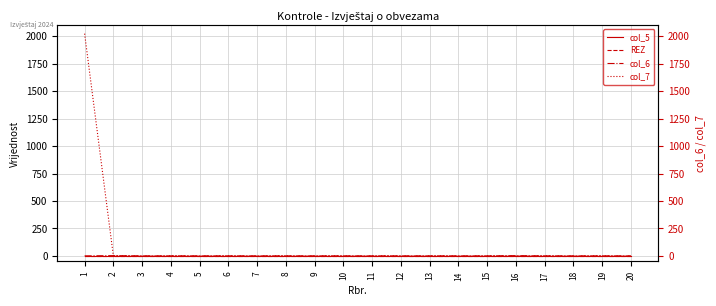

How many data points does each series have?

20